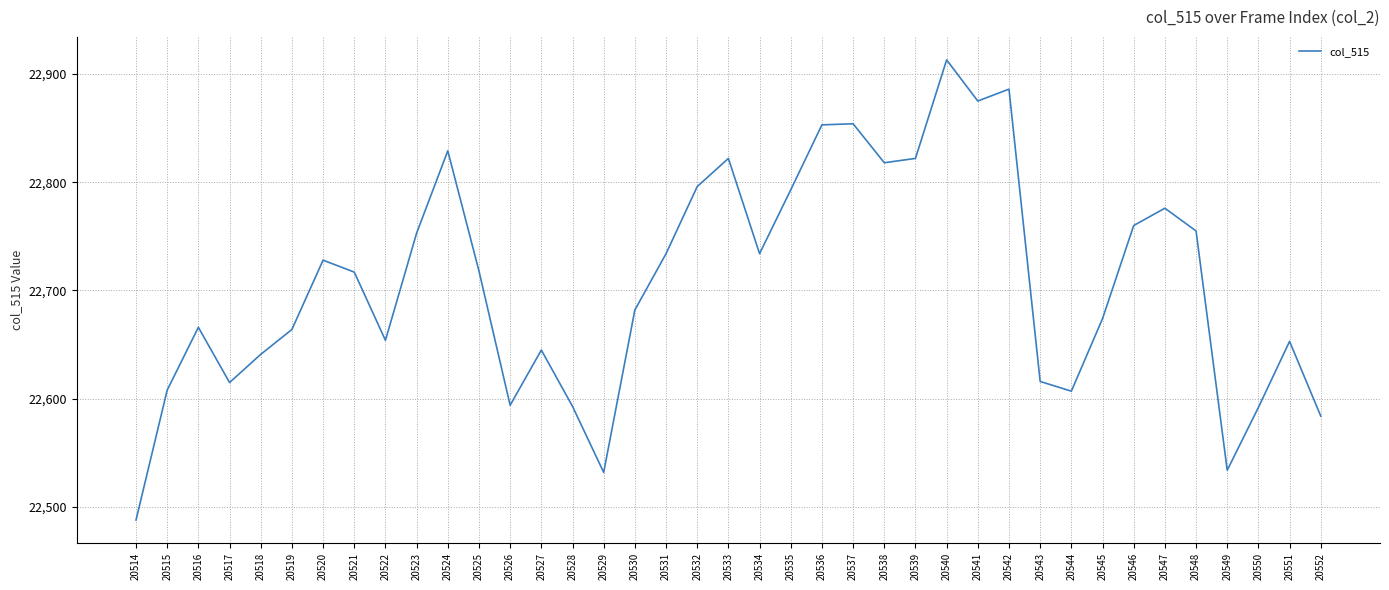

What is the average value?

22707